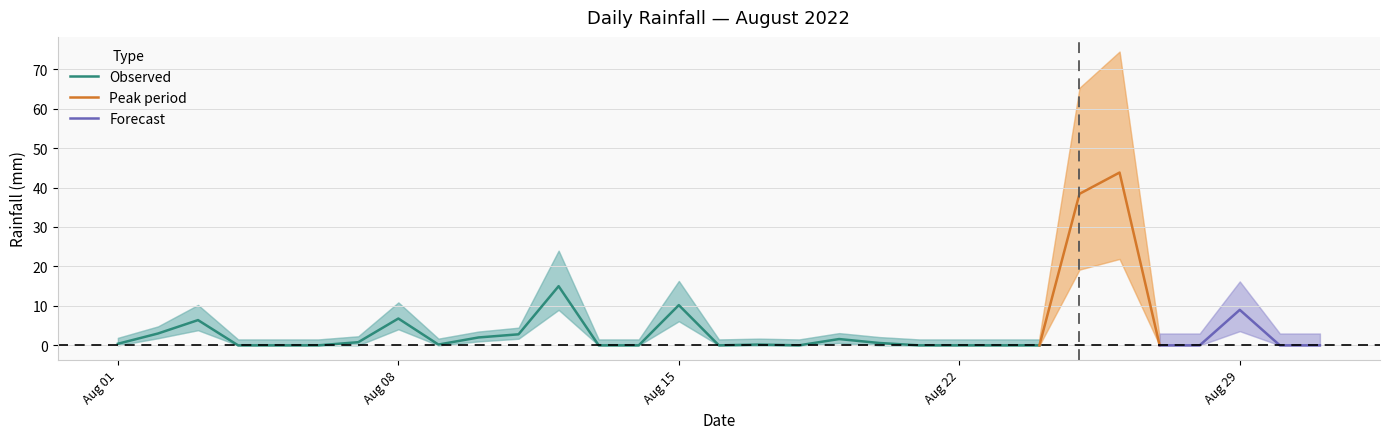

Reading left to right, extract all data points from this chart.

0.4	3.0	6.4	0.0	0.0	0.0	0.8	6.8	0.2	2.0	2.8	15.0	0.0	0.0	10.2	0.0	0.2	0.0	1.6	0.6	0.0	0.0	0.0	0.0	38.4	43.8	0.0	0.0	9.0	0.0	0.0